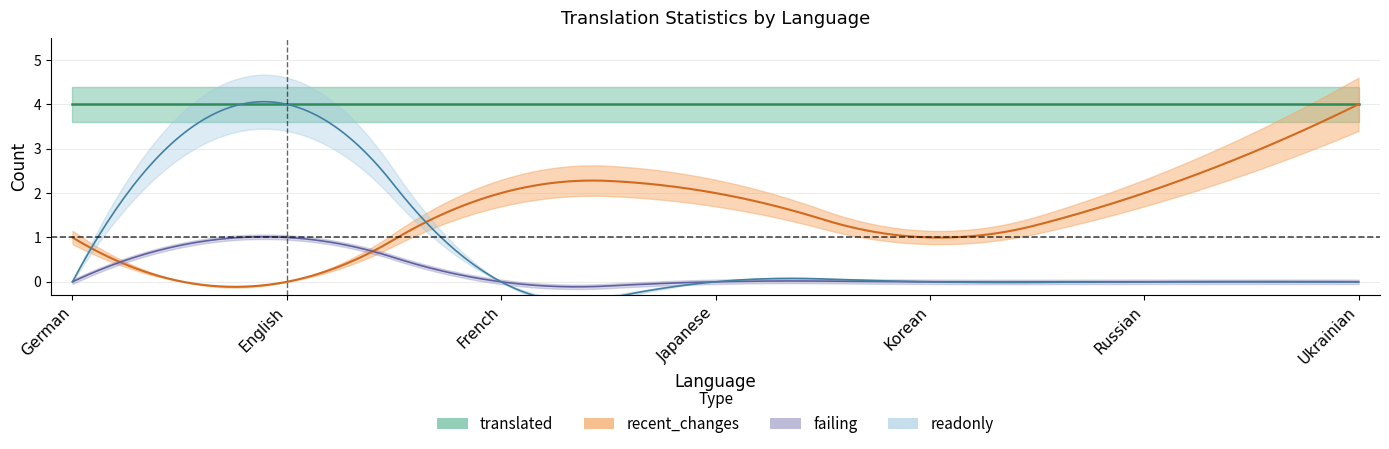

True or false: failing has a value of 0 at Russian.

False